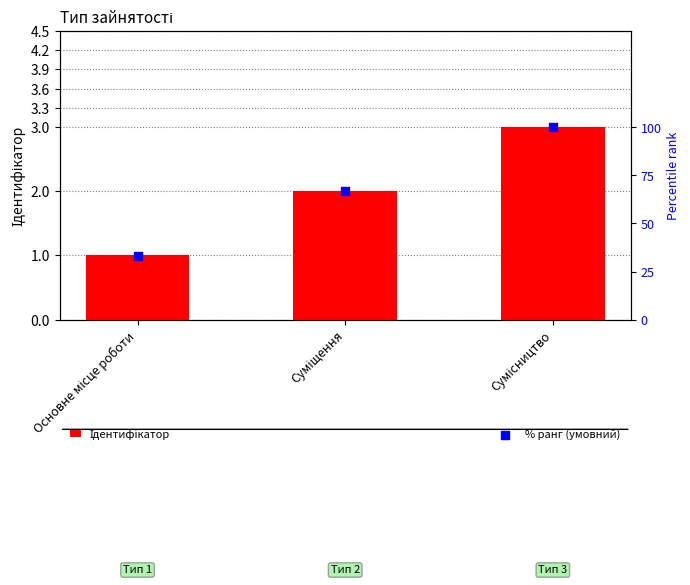

Is the value of % ранг (умовний) at Суміщення greater than the value of Ідентифікатор at Сумісництво?

Yes